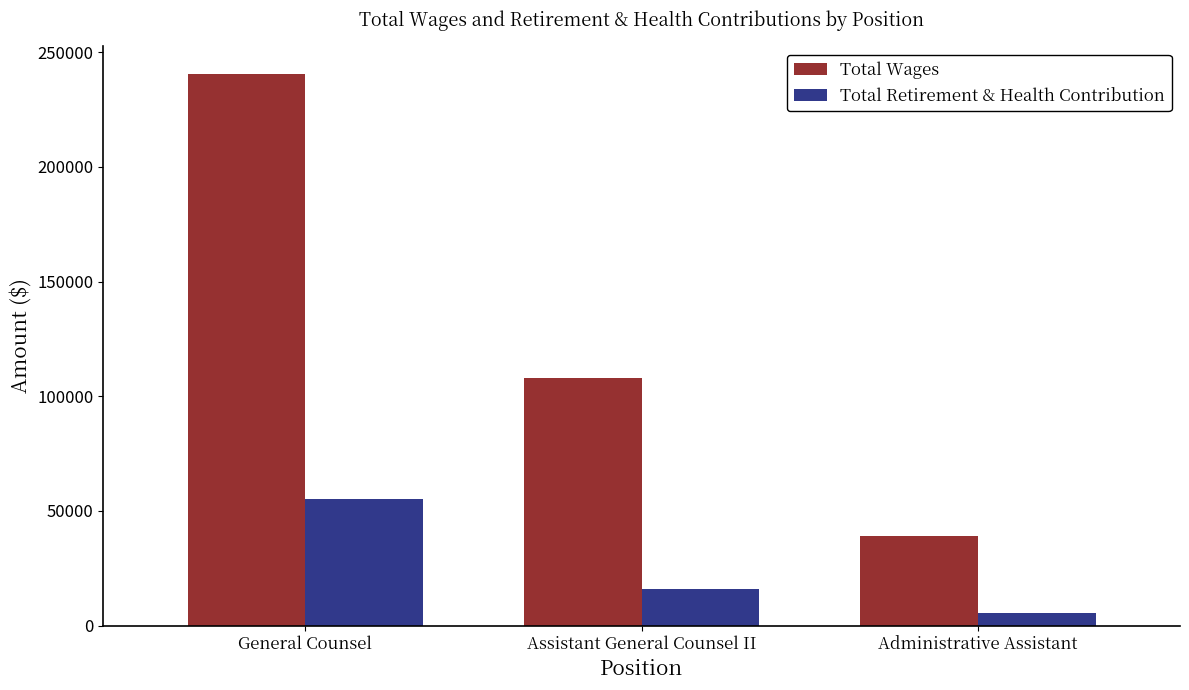

What is the spread (max minus min) of values at Administrative Assistant?

33628